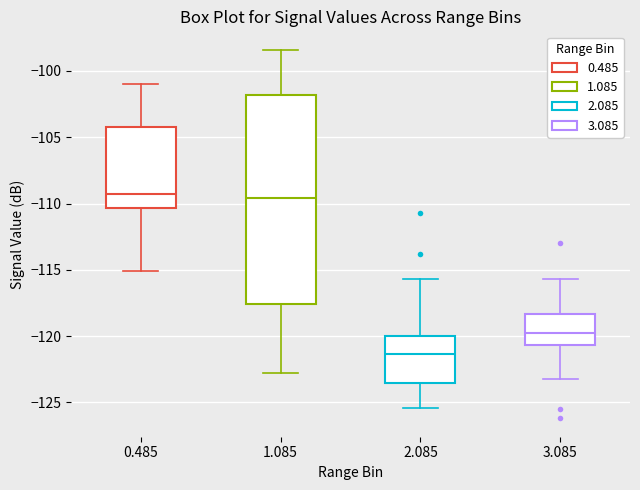

Reading left to right, transcribe this box plot: for each box, give where its median line is, the range the box spans, and where its two whiskers end, as read against the y-axis. The values are not printed on the chart, so give them approximately, as read against the axis.

0.485: median -109.0, box -110.5 to -104.0, whiskers -115.0 to -101.0
1.085: median -109.5, box -117.5 to -102.0, whiskers -123.0 to -98.5
2.085: median -121.5, box -123.5 to -120.0, whiskers -125.5 to -115.5
3.085: median -120.0, box -120.5 to -118.5, whiskers -123.0 to -115.5